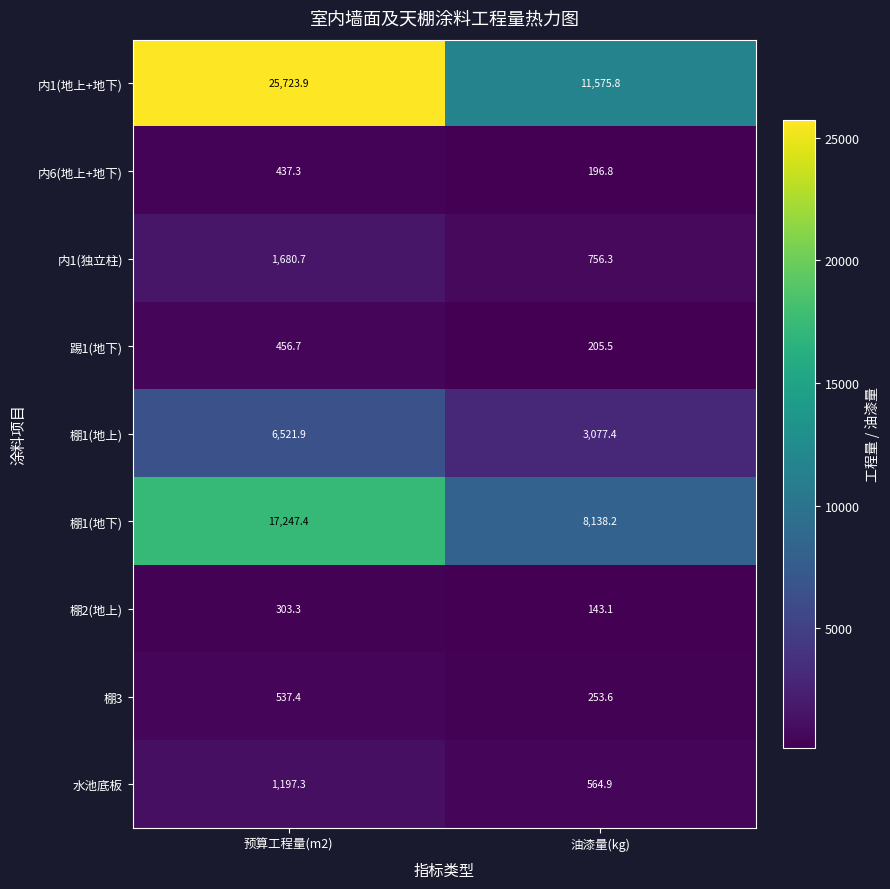

How many series are shown in this chart?

9